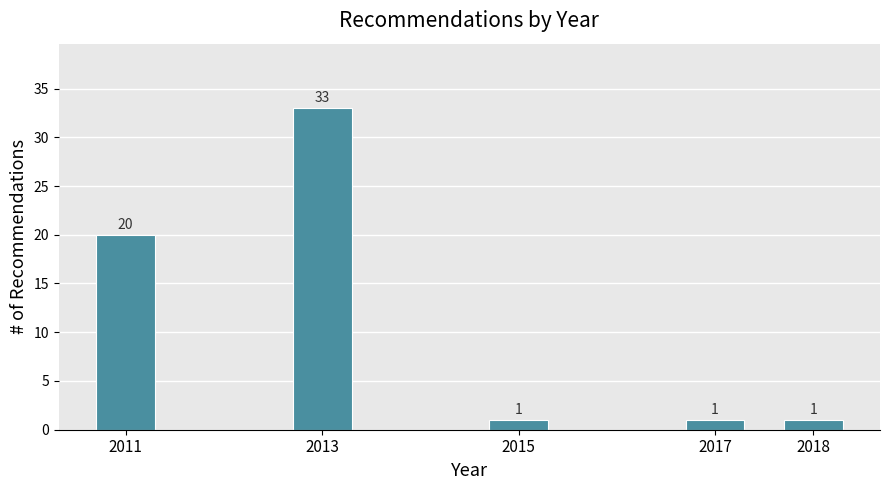

Reading left to right, what are all the values shown in this chart?

20	33	1	1	1